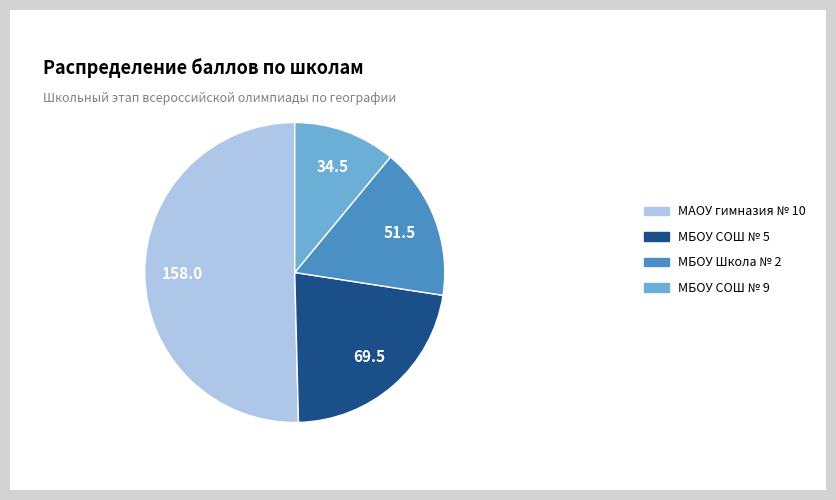

Which has a higher value, МБОУ Школа № 2 or МБОУ СОШ № 9?

МБОУ Школа № 2